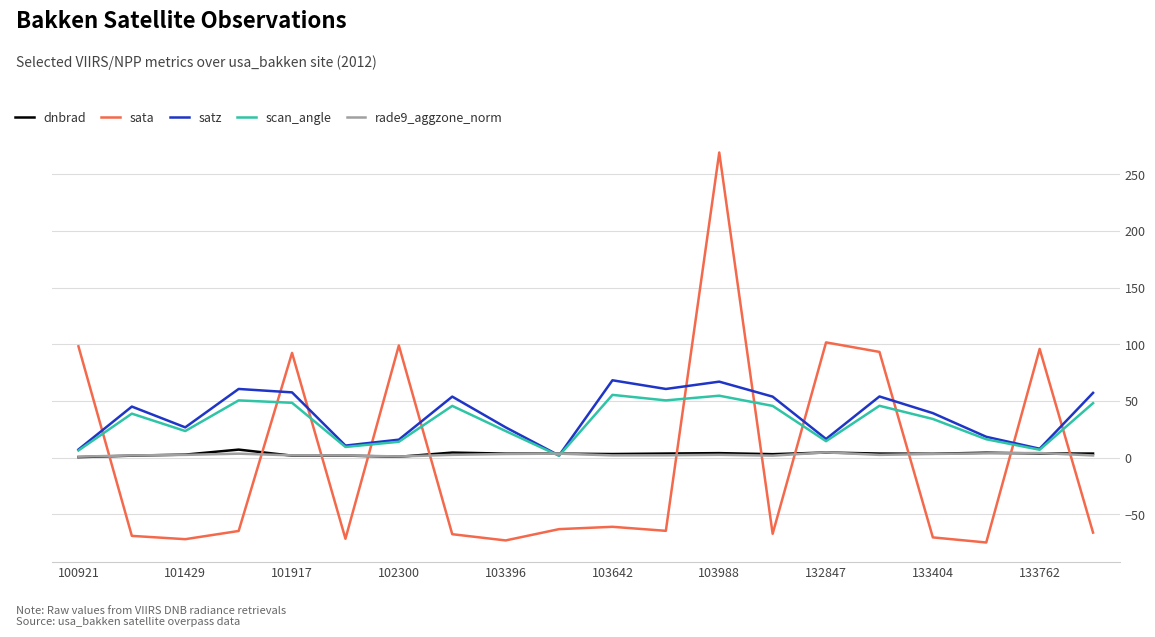

Which series has the largest range (max minus min)?

sata